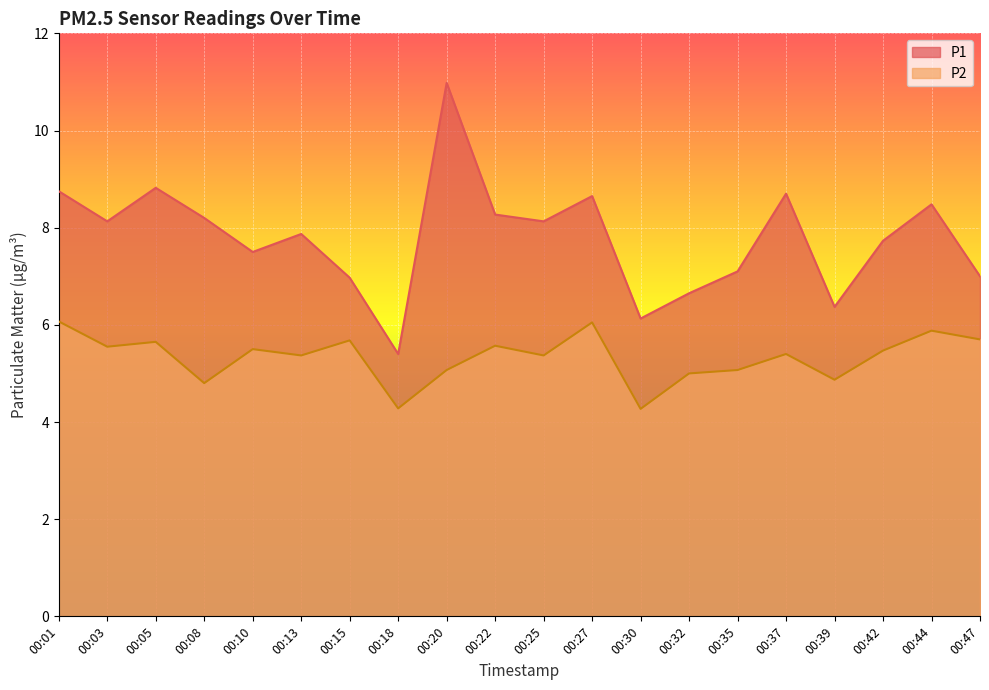

Which series has the widest spread of values?

P1